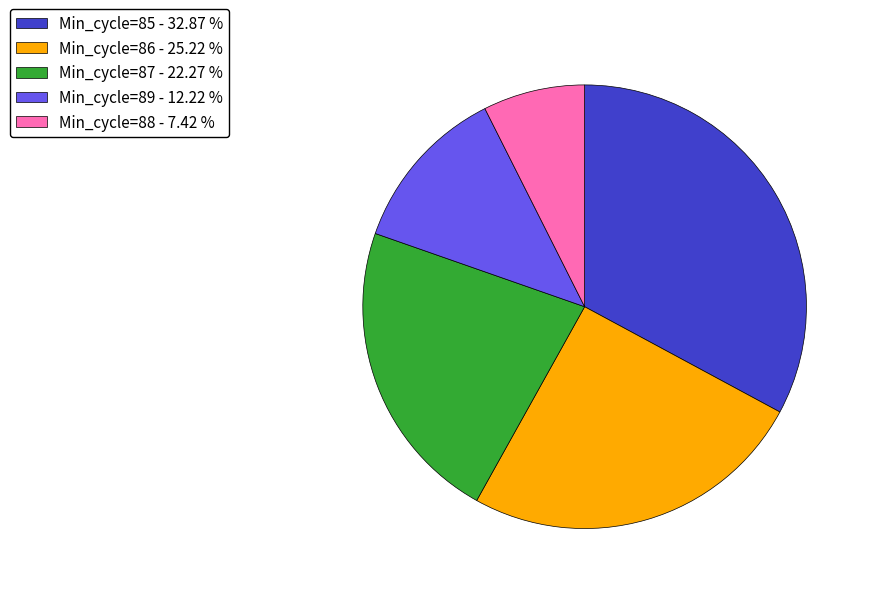

How many slices are in this pie chart?

5